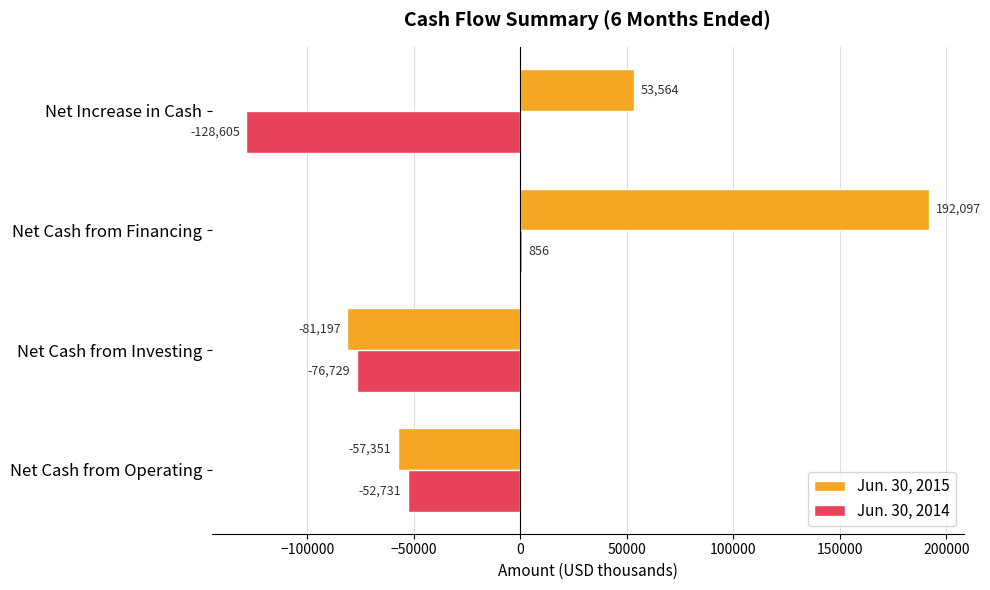

Between Net Cash from Investing and Net Cash from Financing, which series saw the biggest shift?

Jun. 30, 2015